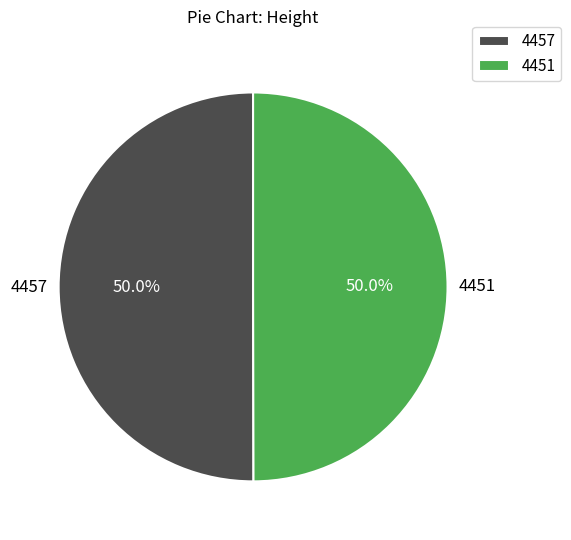

Combined, what portion of the pie is 4451 and 4457?

100.0%